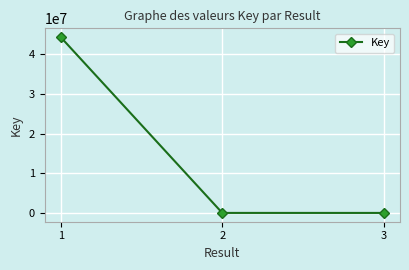

What is the sum of all values?

44334169